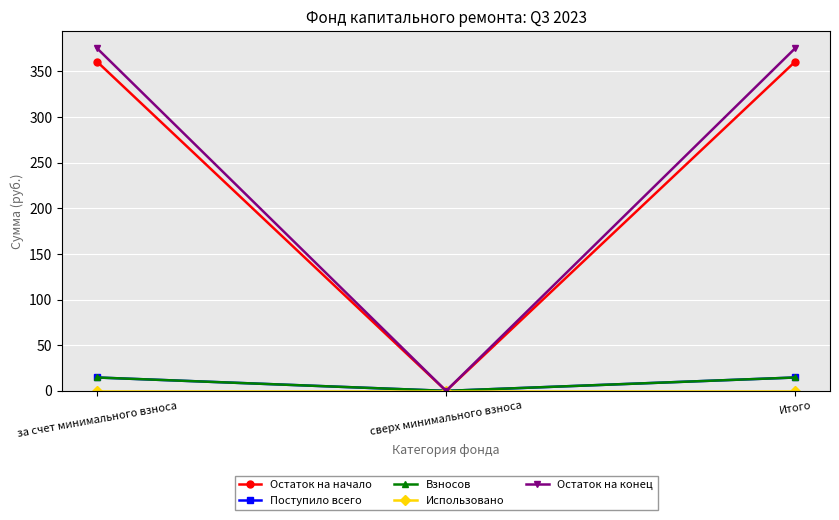

Reading left to right, transcribe all the data shown in this chart.

Остаток на начало: 360.4	0.0	360.4
Поступило всего: 14.7	0.0	14.7
Взносов: 14.7	0.0	14.7
Использовано: 0.0	0.0	0.0
Остаток на конец: 375.1	0.0	375.1